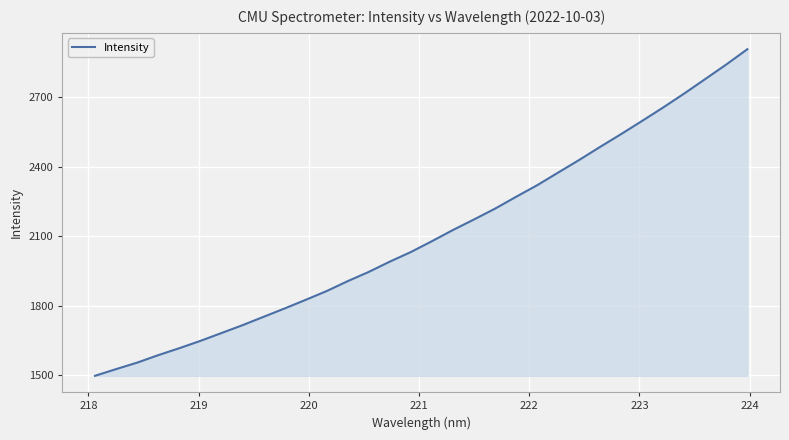

What is the difference between the maximum and minimum values?

1407.3